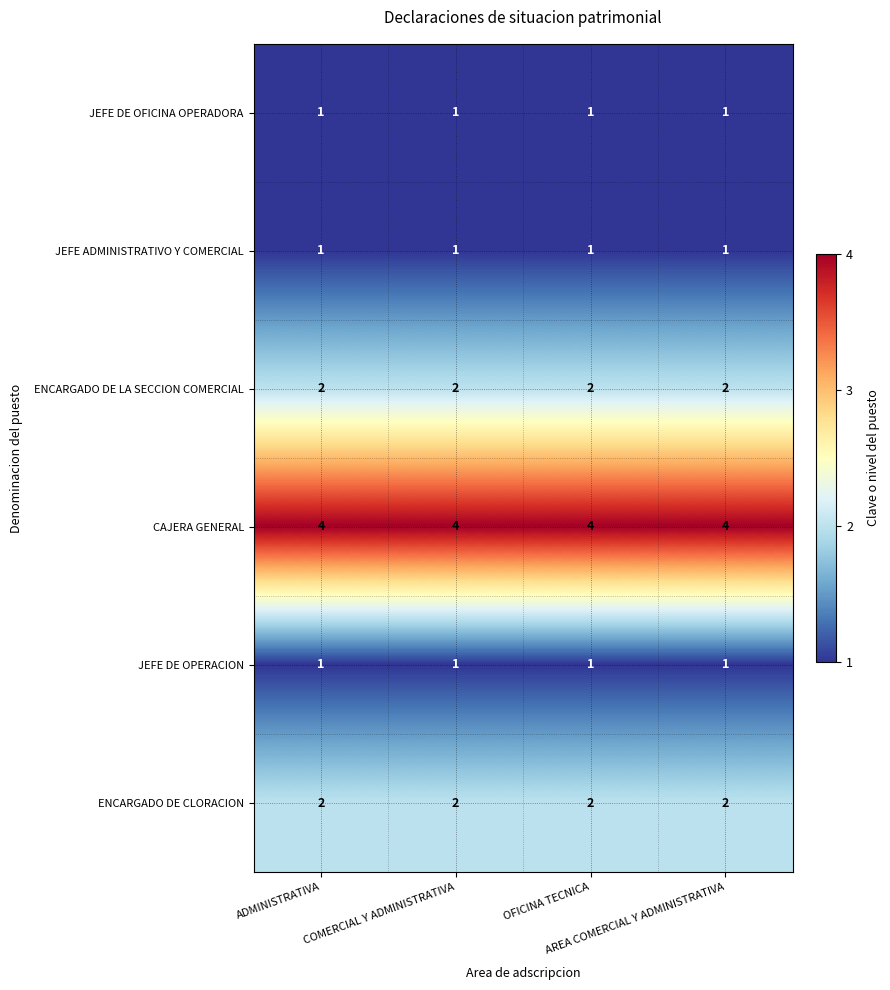

Which series has the largest total across all categories?

CAJERA GENERAL